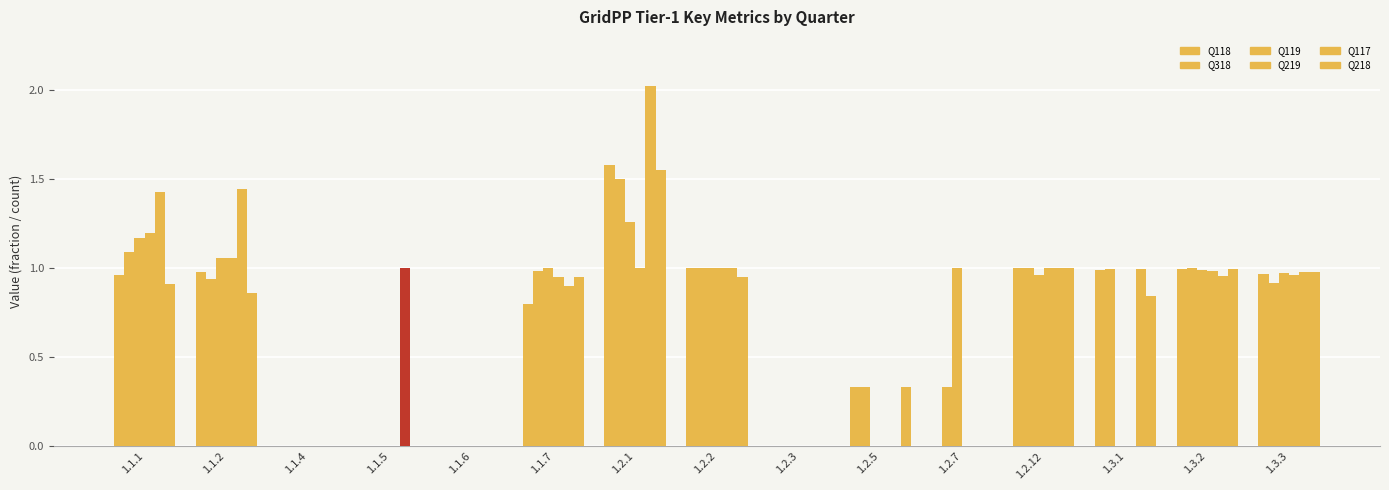

Are the bars horizontal?

No